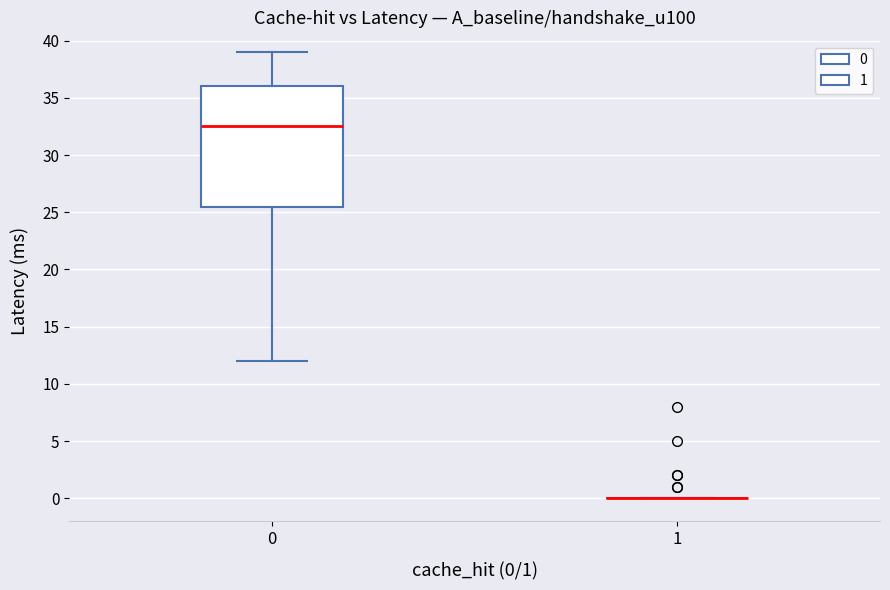

Which box is the tallest, from its lower edge to its upper edge?

0